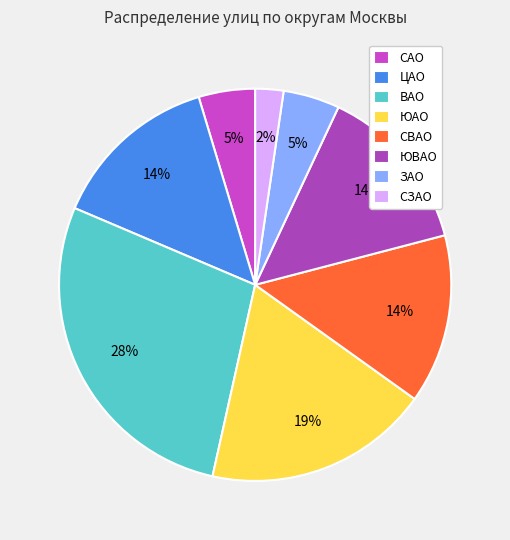

Count the number of slices in the pie.

8